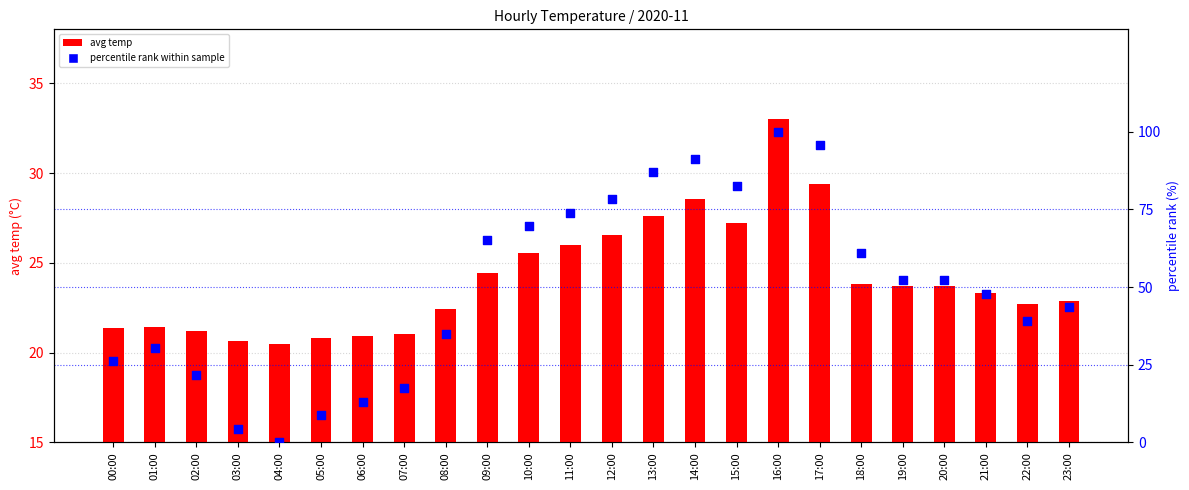

Which series has the widest spread of Y values?

percentile rank